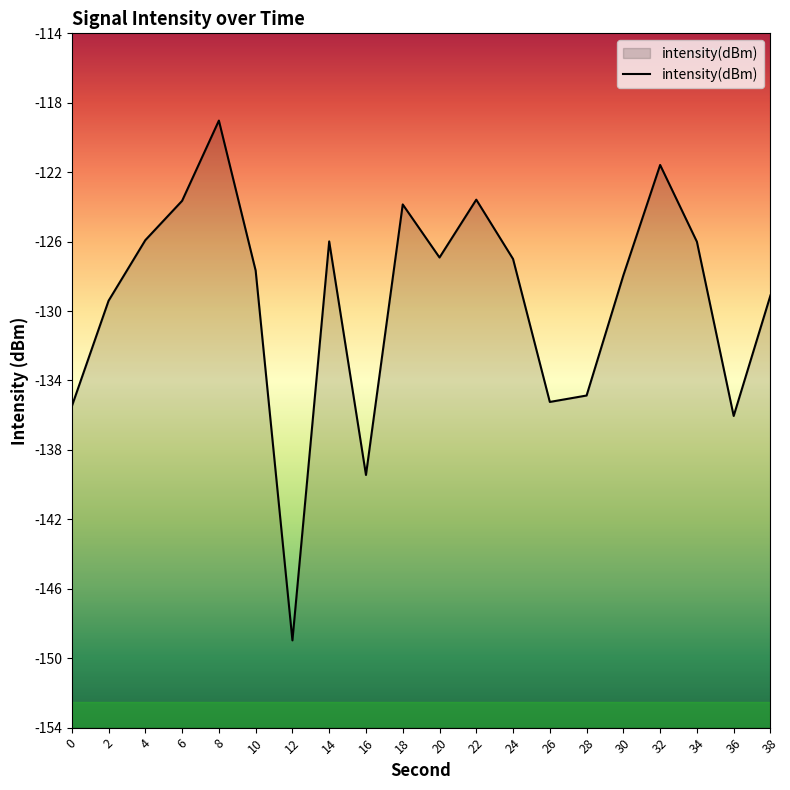

What is the average value?

-129.8